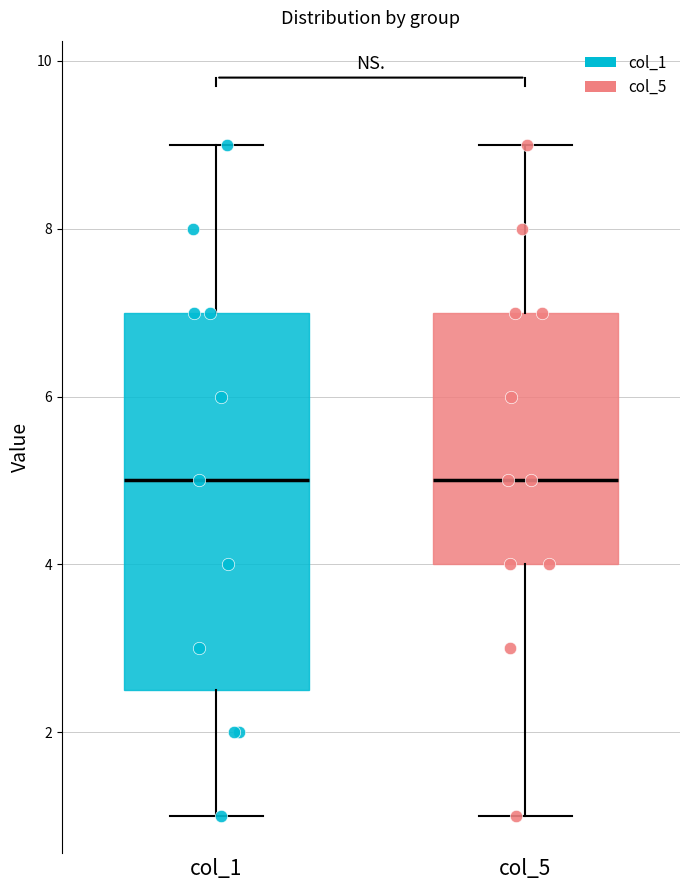

Where is the lower edge of the box for col_1 on the y-axis? The values are not printed on the chart, so give them approximately, as read against the axis.

2.6